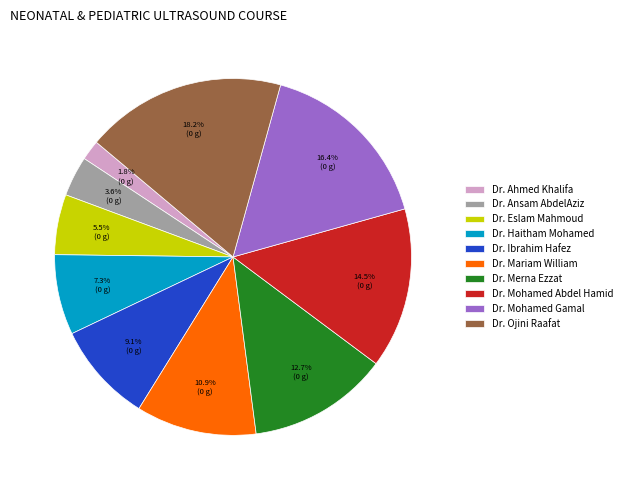

How many segments does this pie chart have?

10